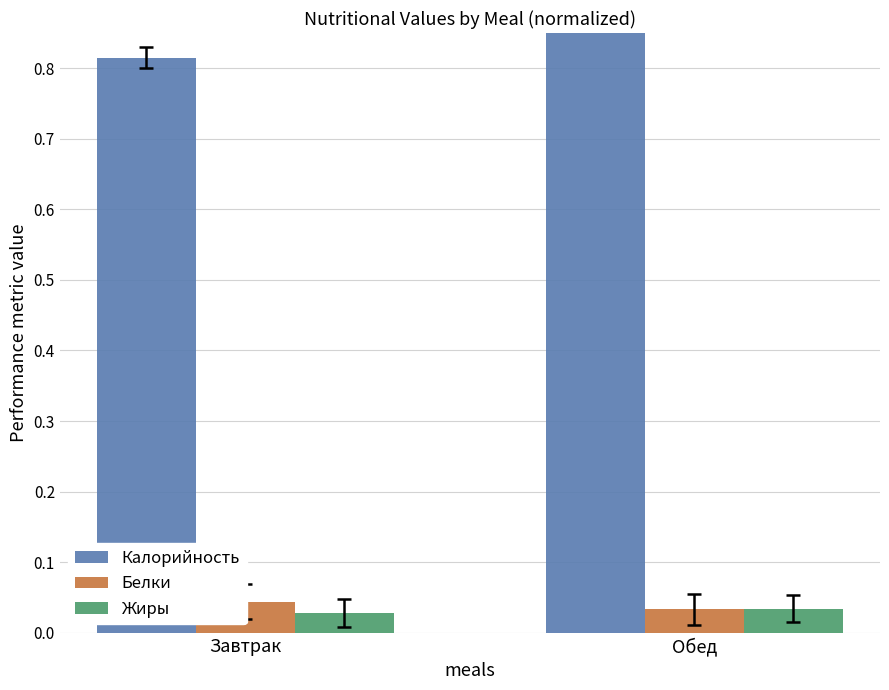

Which has a higher value, Завтрак or Обед?

Обед